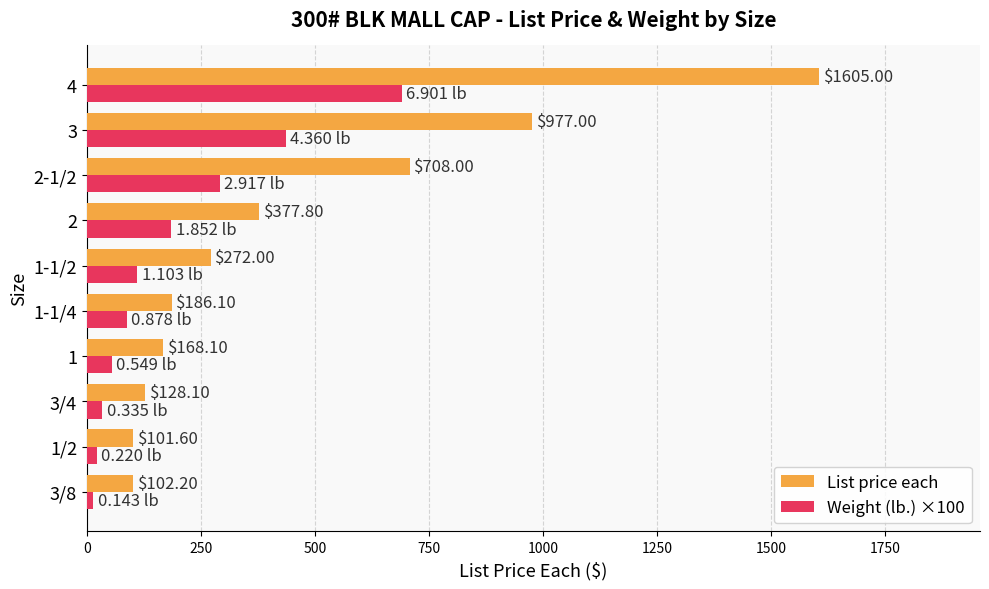

Which series has the widest spread of values?

List price each